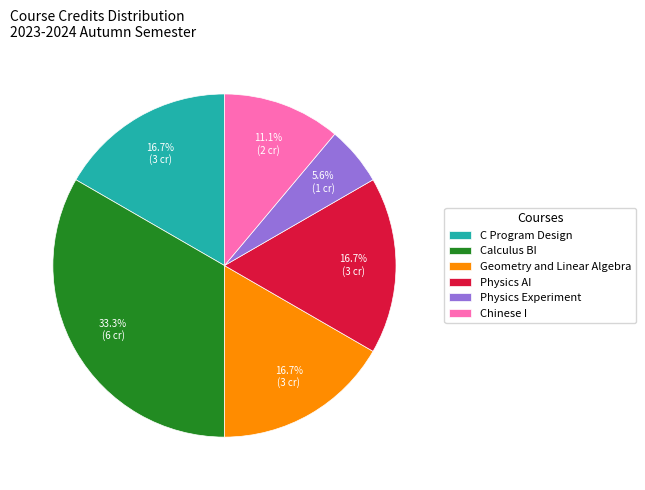

To the nearest percent, what percentage of the pie is Chinese I?

11%